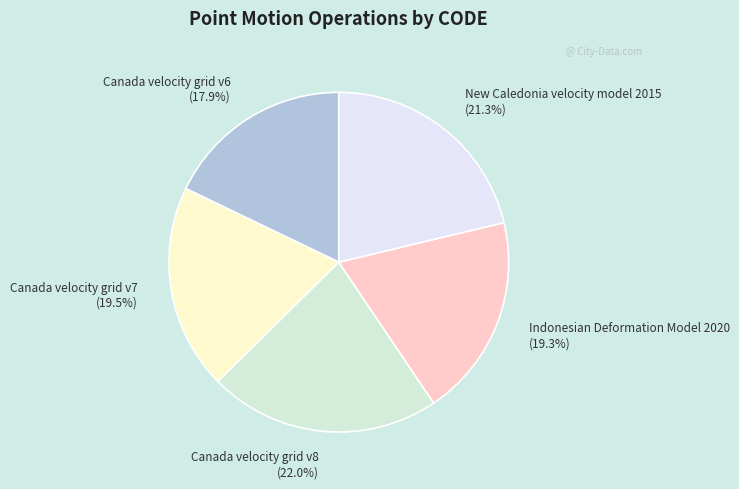

True or false: Canada velocity grid v6 accounts for 7% of the total.

False